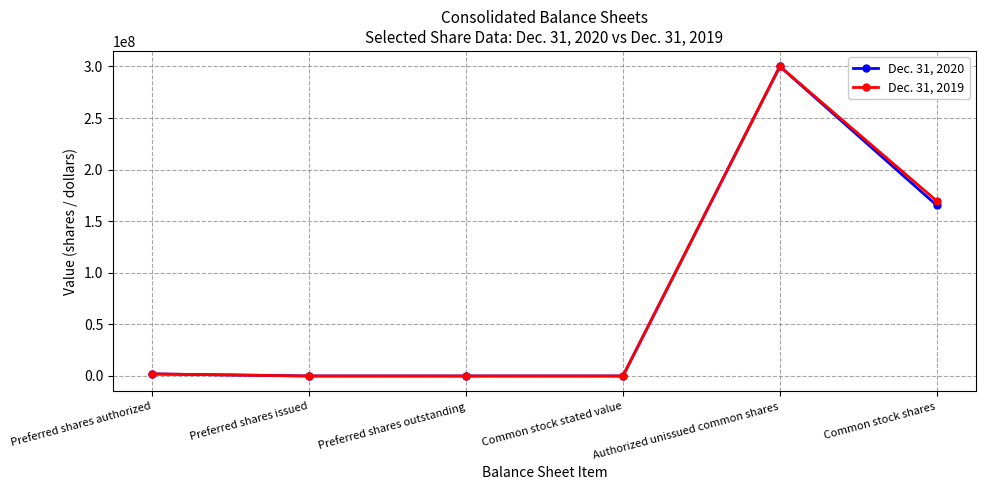

What is the total value across all series at Common stock stated value?

2